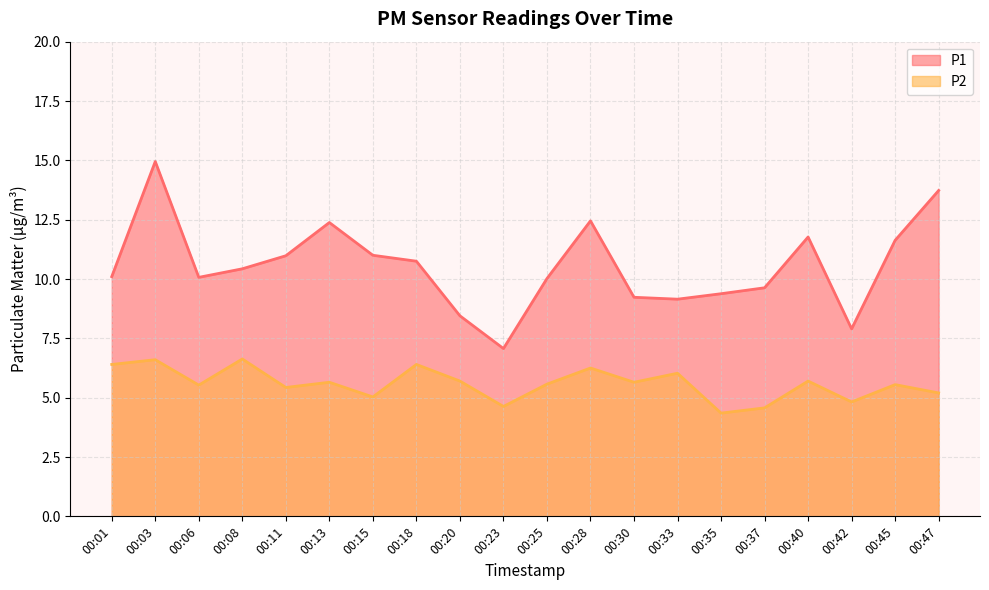

Reading left to right, extract all data points from this chart.

P1: 00:01=10.1	00:03=14.9	00:06=10.1	00:08=10.4	00:11=11.0	00:13=12.4	00:15=11.0	00:18=10.8	00:20=8.4	00:23=7.1	00:25=10.0	00:28=12.4	00:30=9.2	00:33=9.2	00:35=9.4	00:37=9.6	00:40=11.8	00:42=7.9	00:45=11.6	00:47=13.7
P2: 00:01=6.4	00:03=6.6	00:06=5.5	00:08=6.6	00:11=5.4	00:13=5.7	00:15=5.0	00:18=6.4	00:20=5.7	00:23=4.6	00:25=5.6	00:28=6.2	00:30=5.7	00:33=6.0	00:35=4.3	00:37=4.6	00:40=5.7	00:42=4.8	00:45=5.5	00:47=5.2